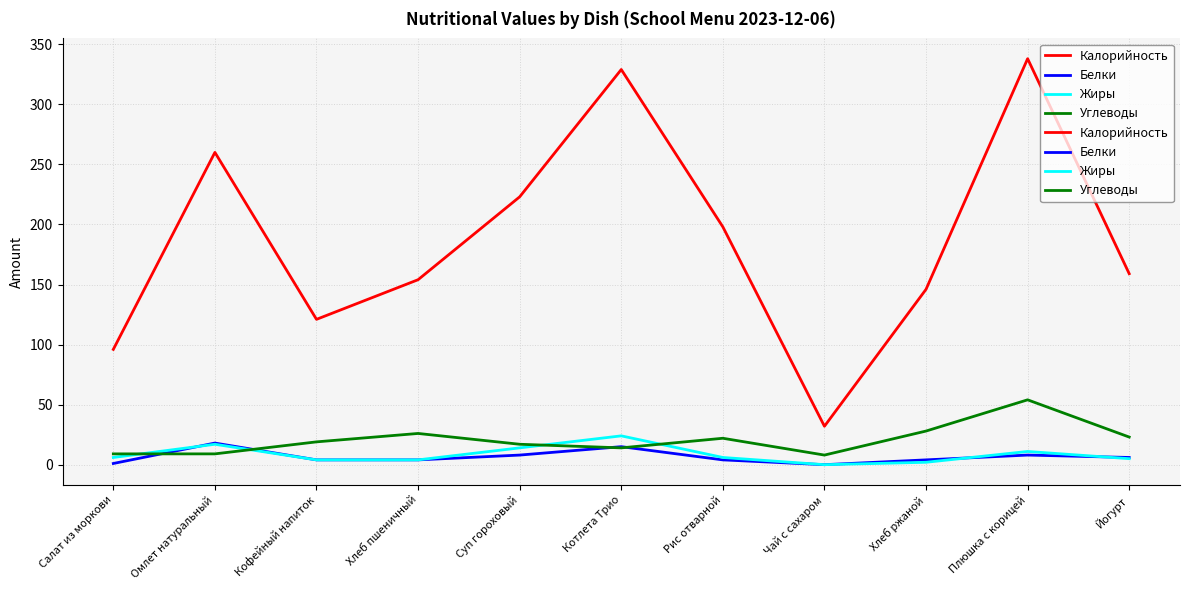

True or false: Жиры and Углеводы intersect in this chart.

True